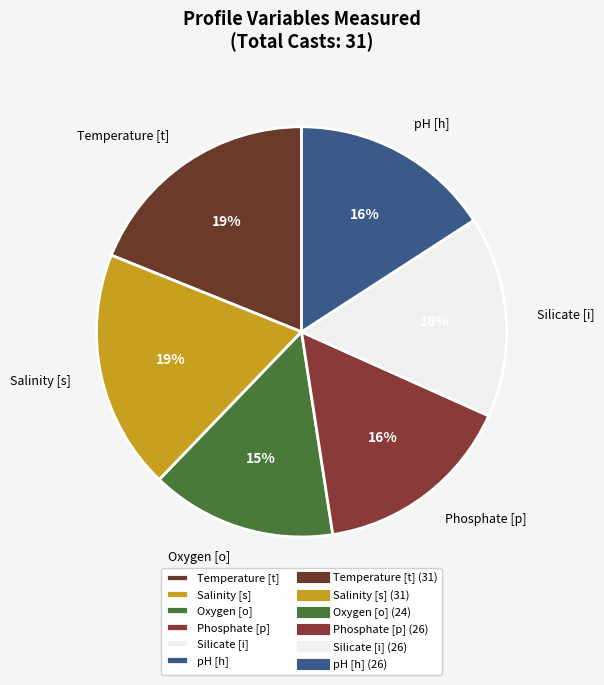

What is the smallest slice in the pie chart?

Oxygen [o]